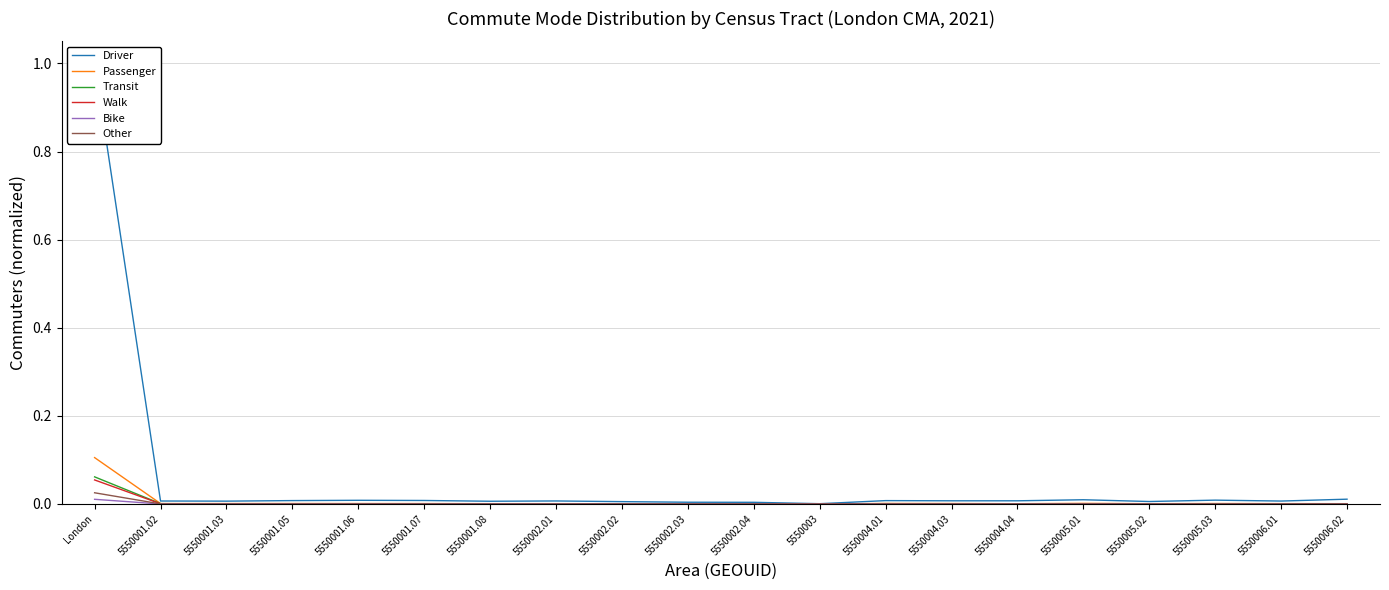

Which series has the largest total across all categories?

Driver